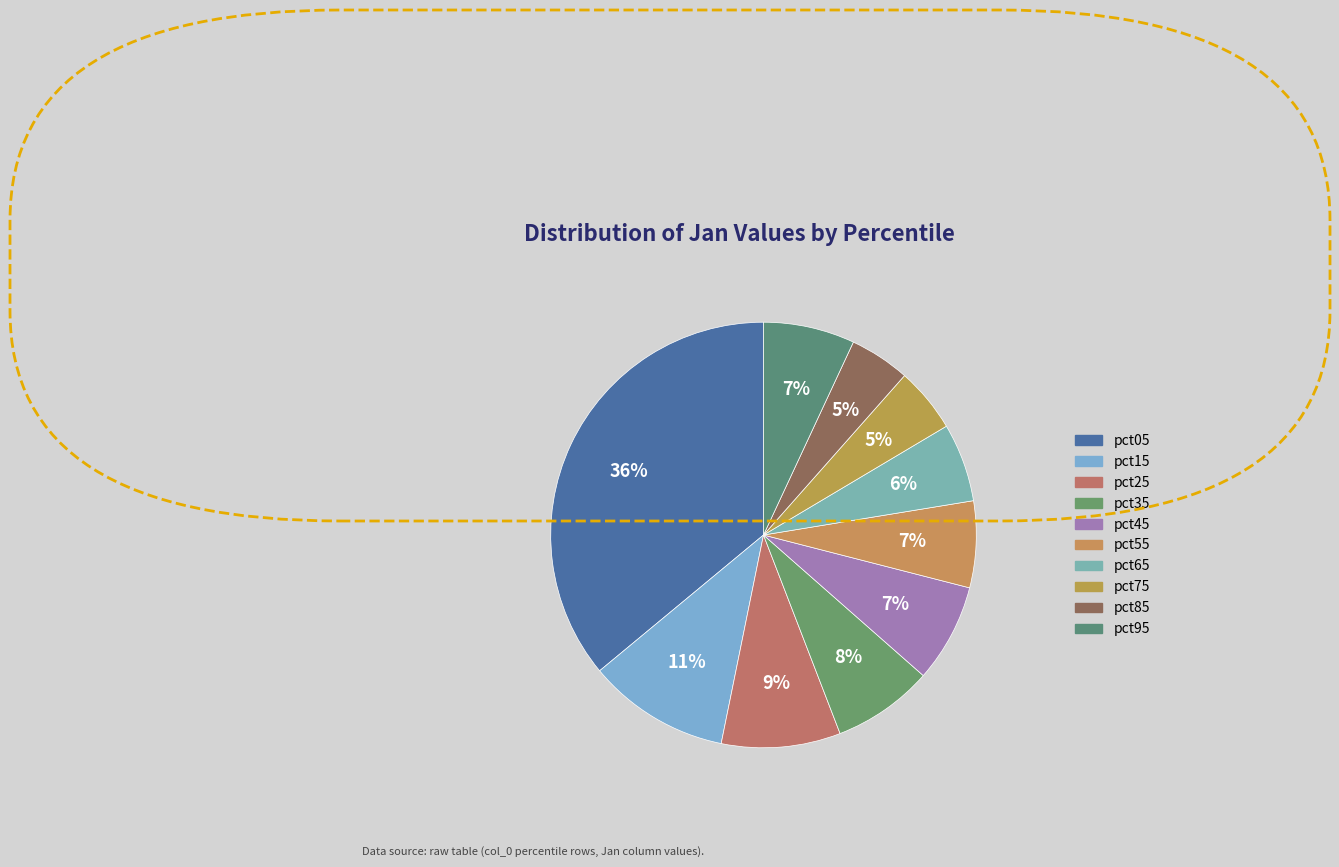

What percentage is the pct15 slice, to the nearest percent?

11%